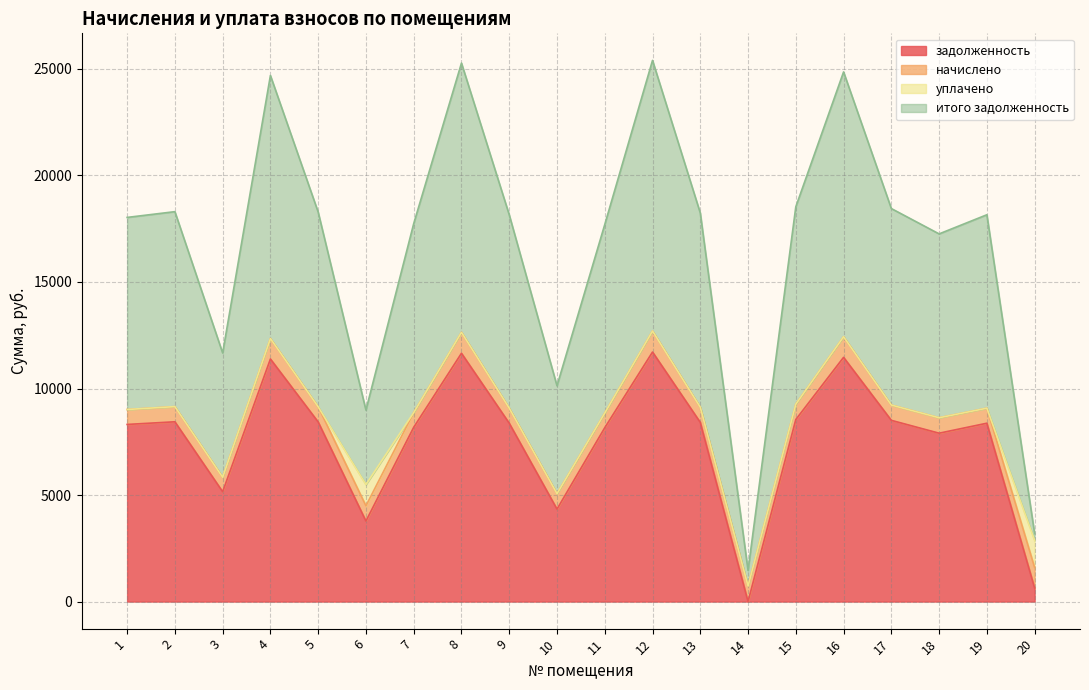

What is the difference between the итого задолженность values at 4 and 16?

83.3